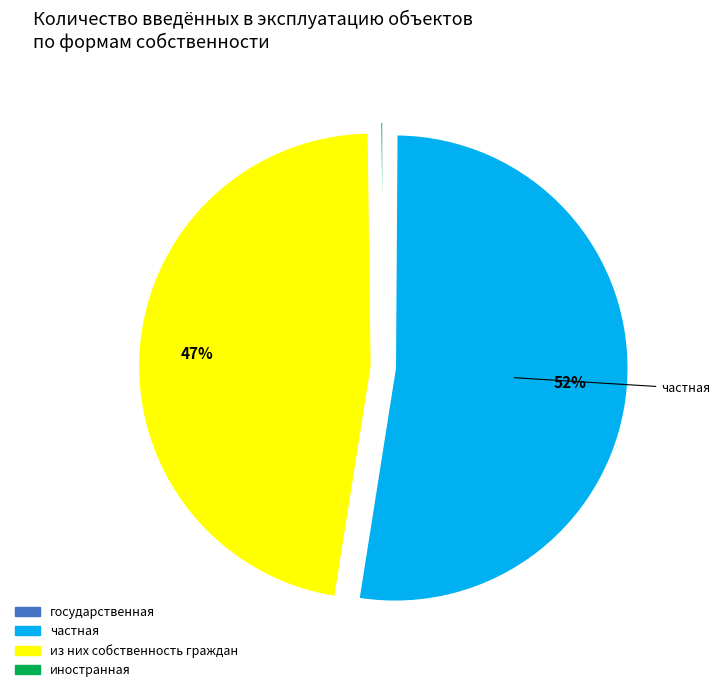

What is the ratio of the value at частная to the value at из них собственность граждан?

1.1